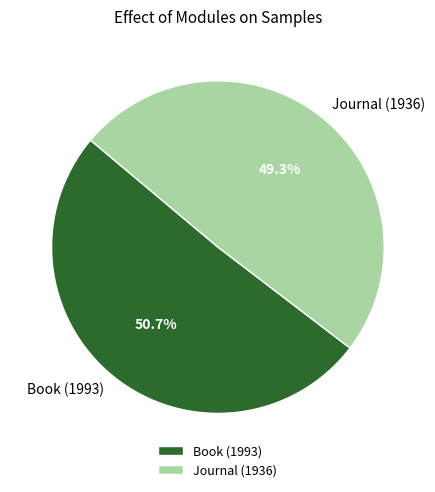

To the nearest percent, what is the average slice percentage?

50%